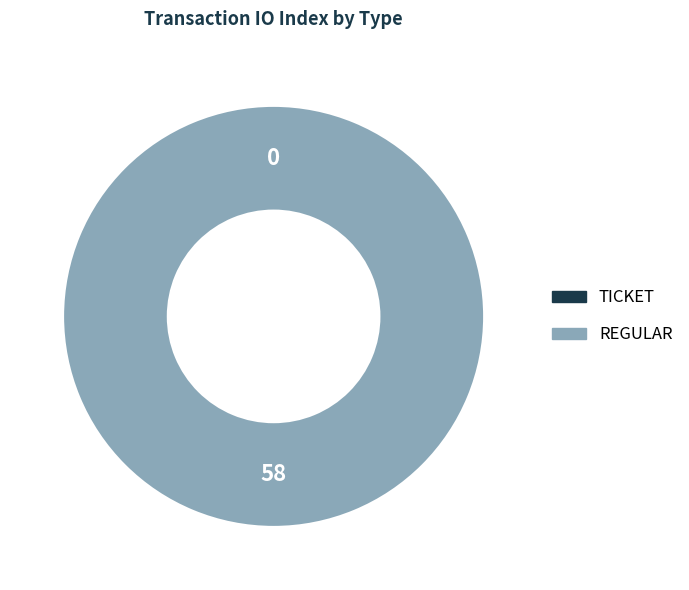

Rank the categories by value from highest to lowest.

Regular, Ticket